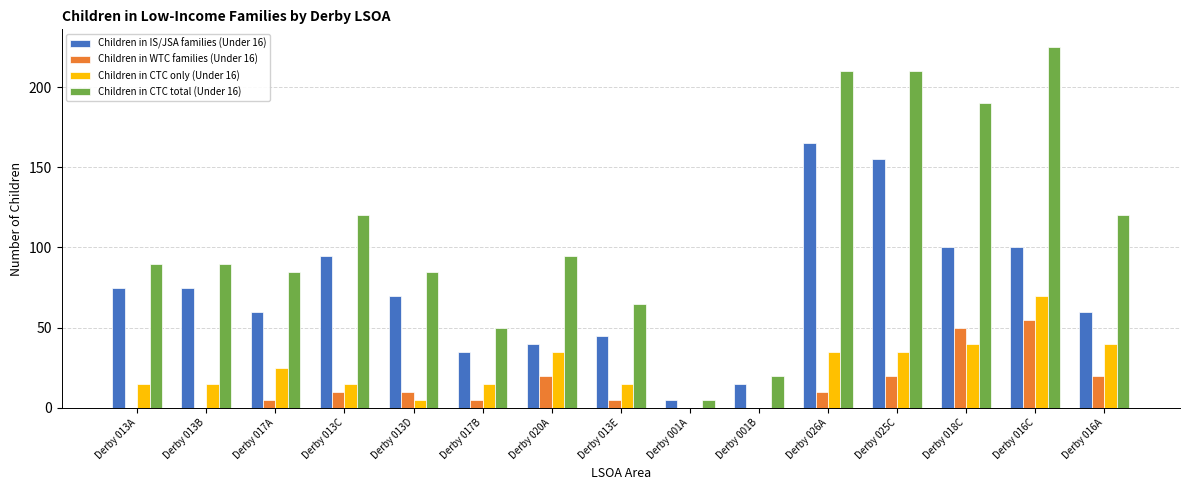

Does the chart contain stacked bars?

No